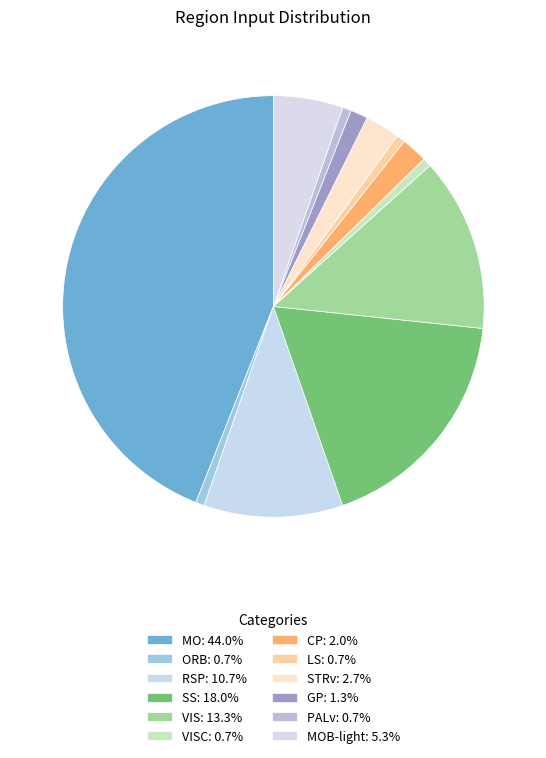

Which slice is the largest?

MO